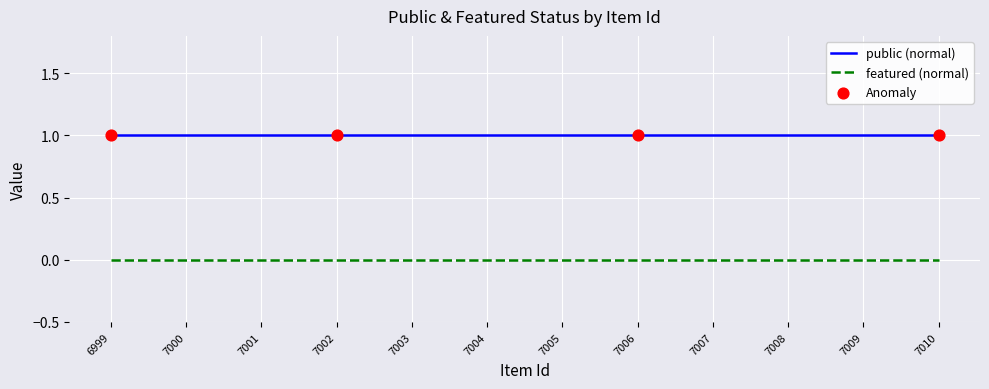

Is it true that featured (normal) equals 0 at 7009?

True